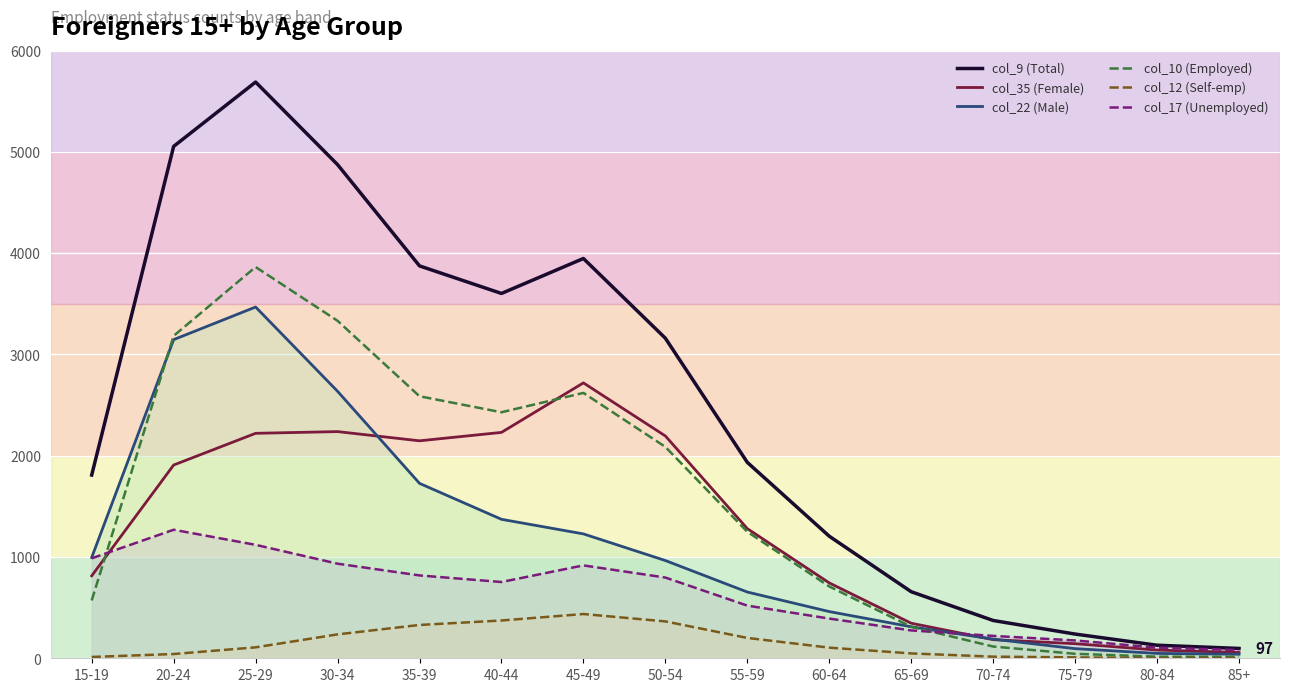

True or false: col_9 (Total) and col_17 (Unemployed) intersect in this chart.

False